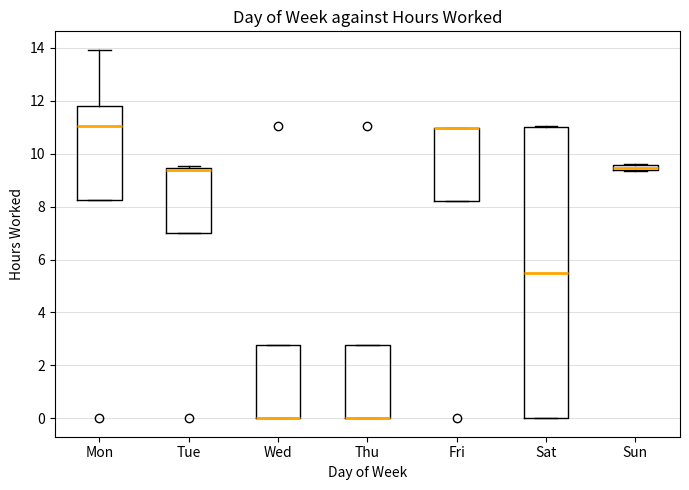

Where is the lower edge of the box for Tue on the y-axis? The values are not printed on the chart, so give them approximately, as read against the axis.

7.0